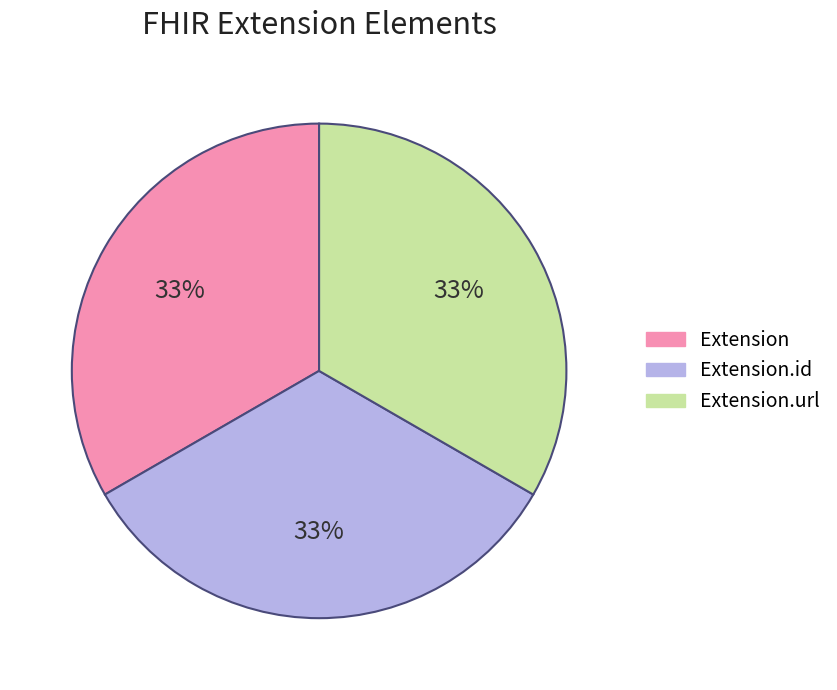

To the nearest percent, what is the average slice percentage?

33%